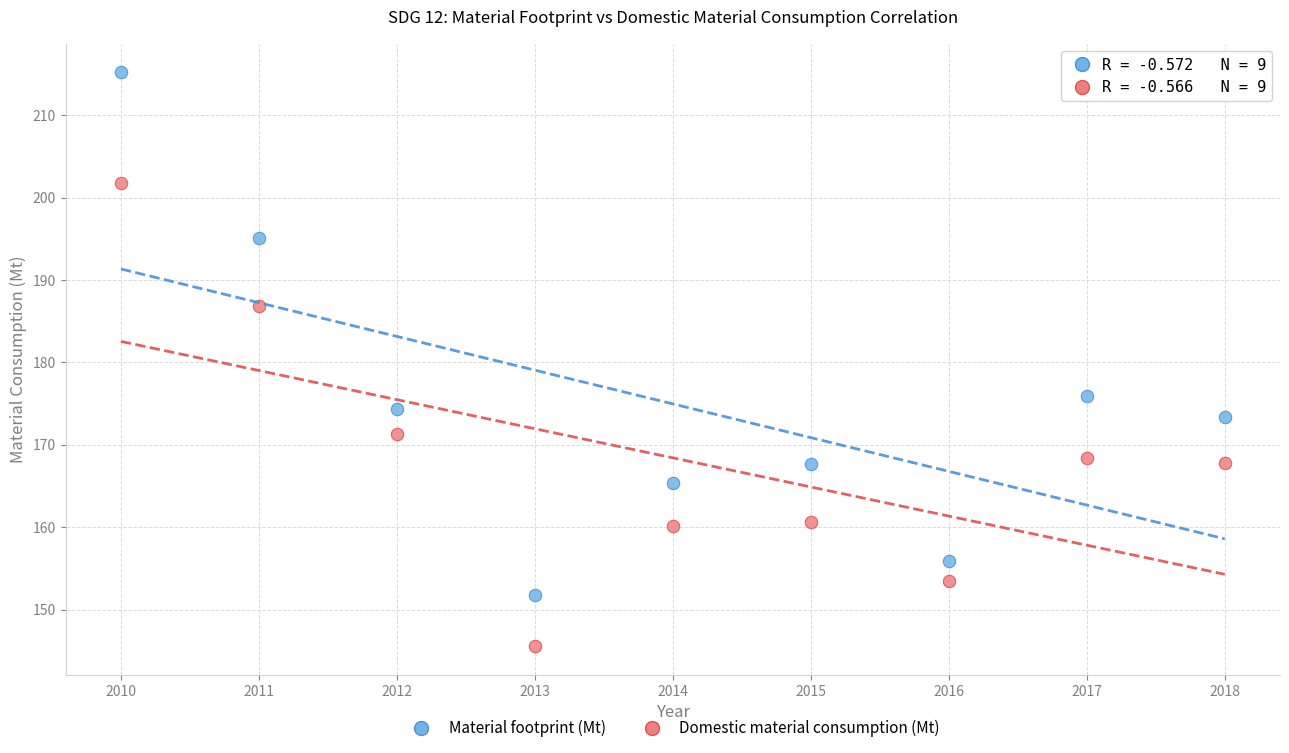

Across all data points, what is the range of X values (max minus min)?

8.0